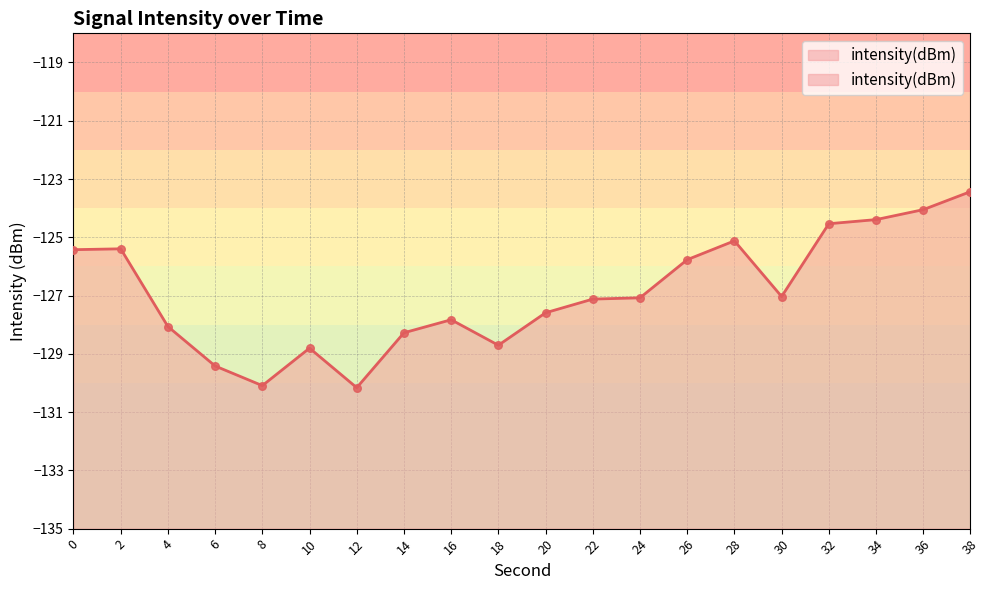

Between 24 and 22, which is larger?

24